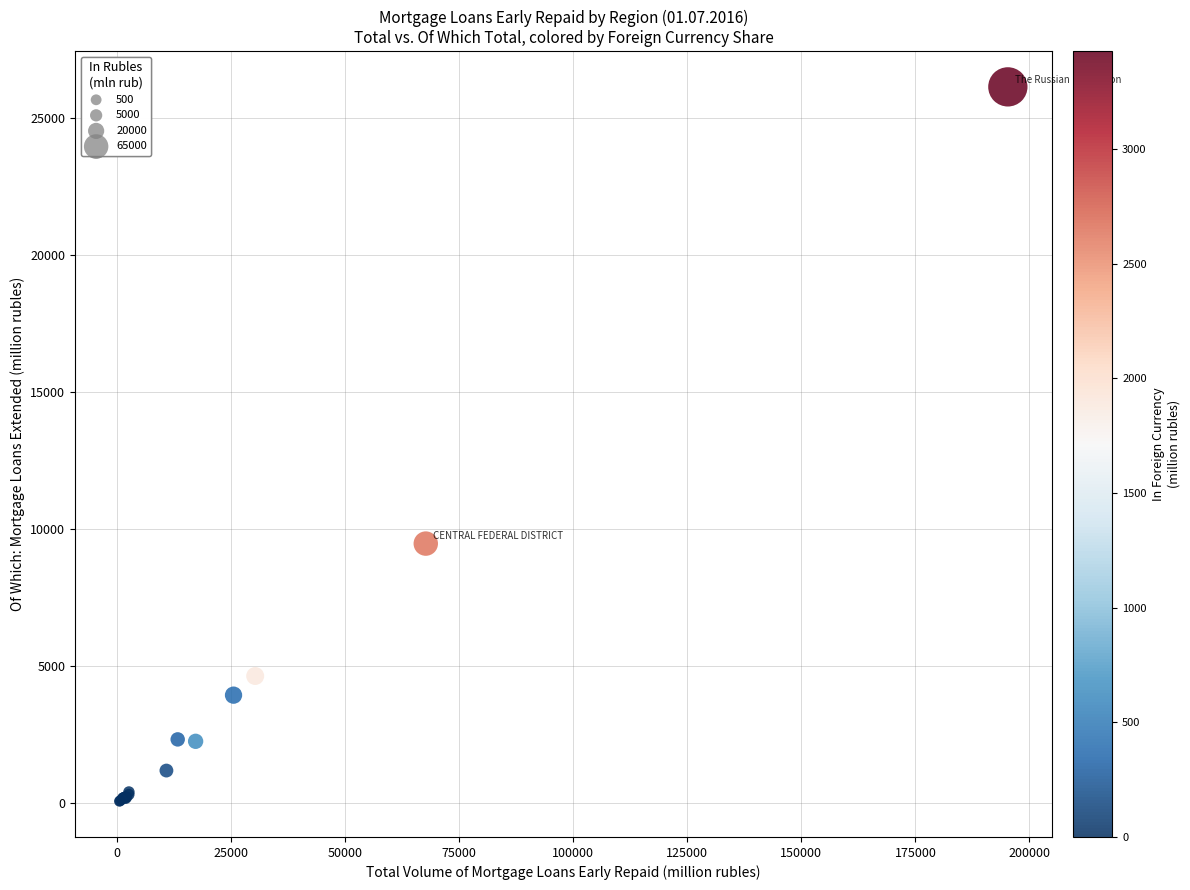

What Y value in the scatter plot is closest to 13102?

9471